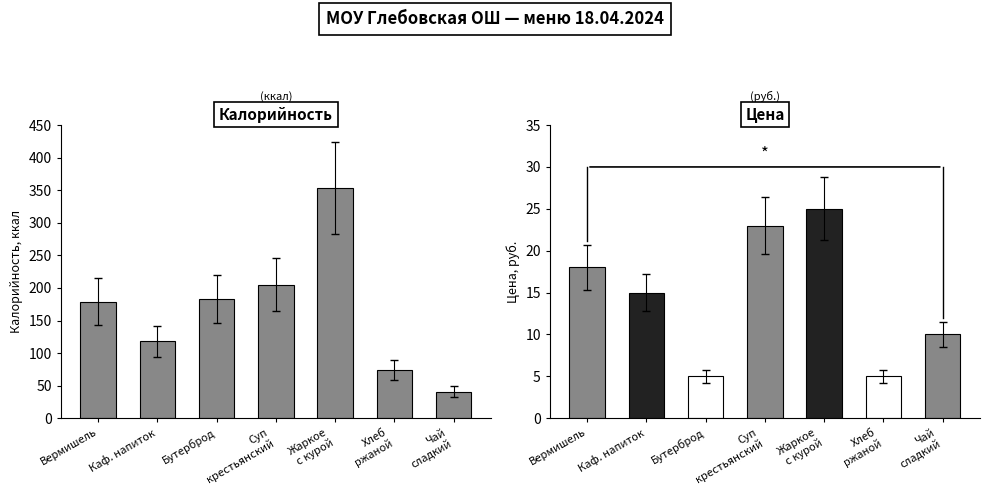

List the labels in order of value, smallest first.

Чай
сладкий, Хлеб
ржаной, Каф. напиток, Вермишель, Бутерброд, Суп
крестьянский, Жаркое
с курой